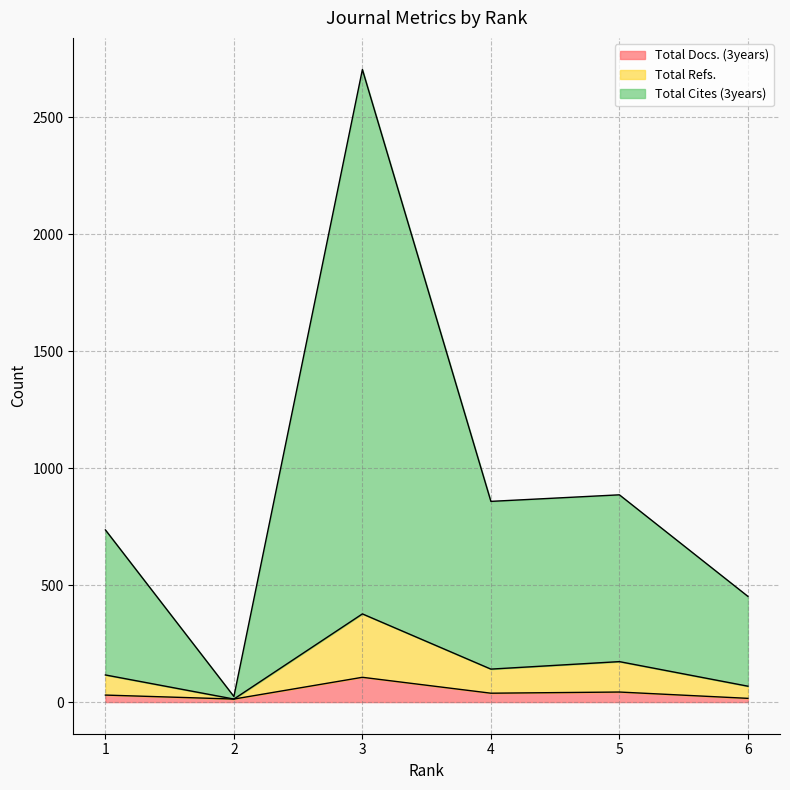

Between 5 and 6, which series saw the biggest shift?

Total Cites (3years)